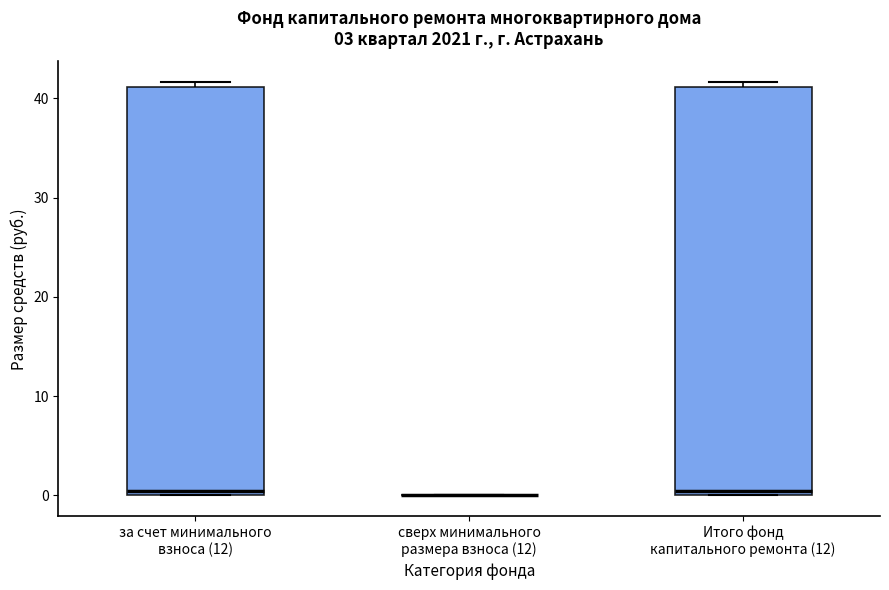

Where is the lower edge of the box for Итого фонд капитального ремонта (12) on the y-axis? The values are not printed on the chart, so give them approximately, as read against the axis.

0